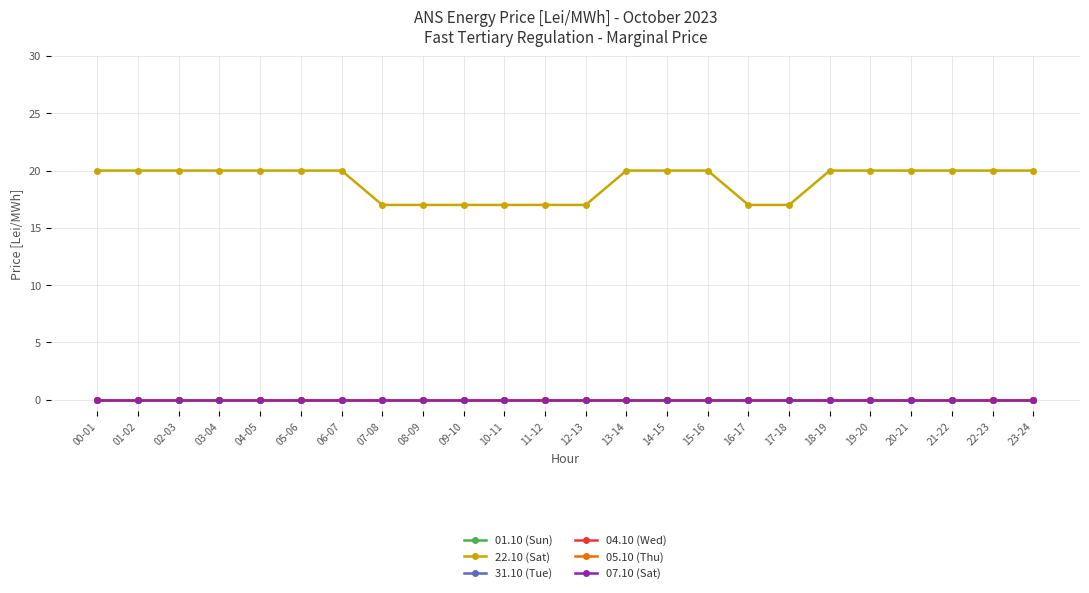

What position from the left is 12-13?

13